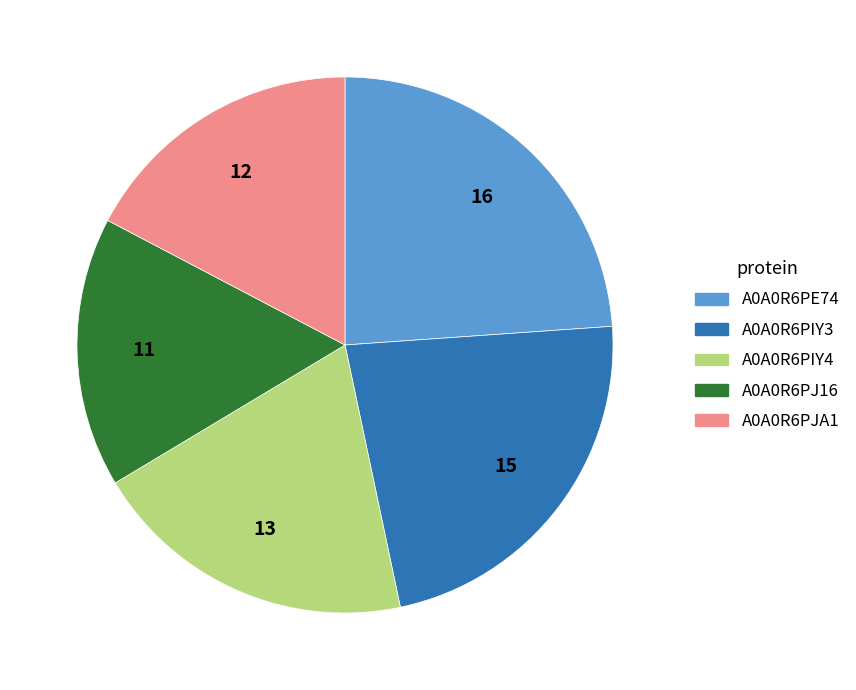

True or false: A0A0R6PJ16 accounts for 26% of the total.

False